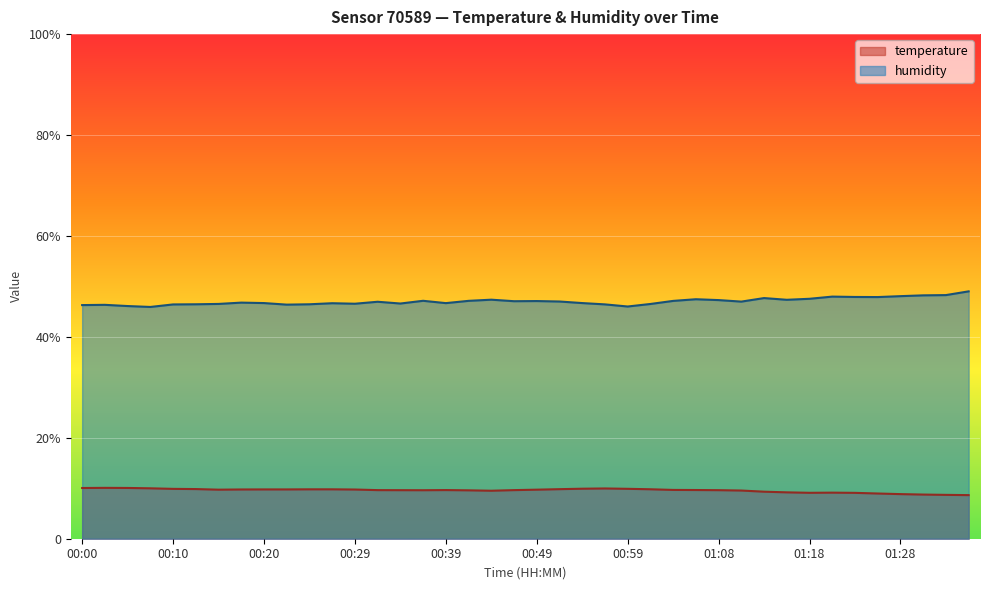

True or false: humidity and temperature intersect in this chart.

False